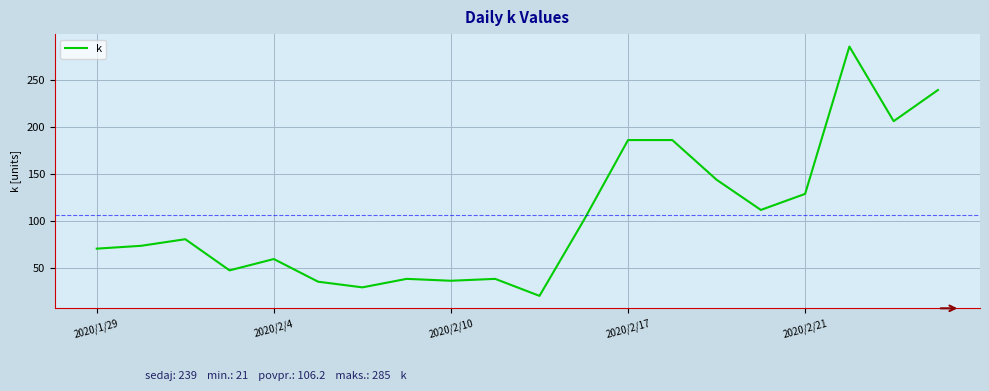

What is the greatest value displayed?

285